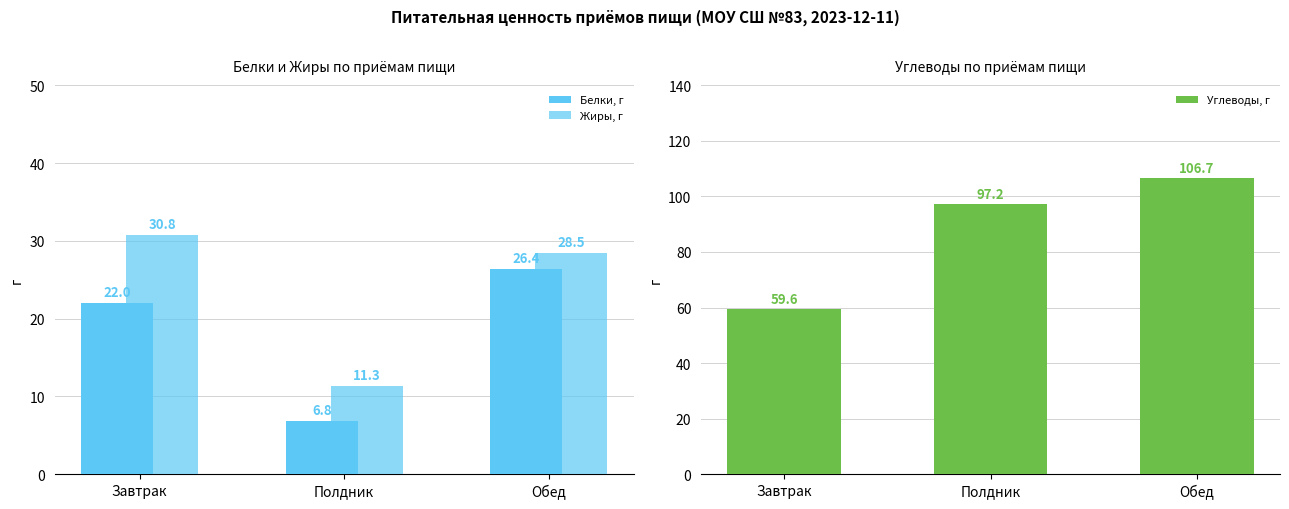

Rank the series at Обед from highest to lowest value.

Углеводы, г, Жиры, г, Белки, г